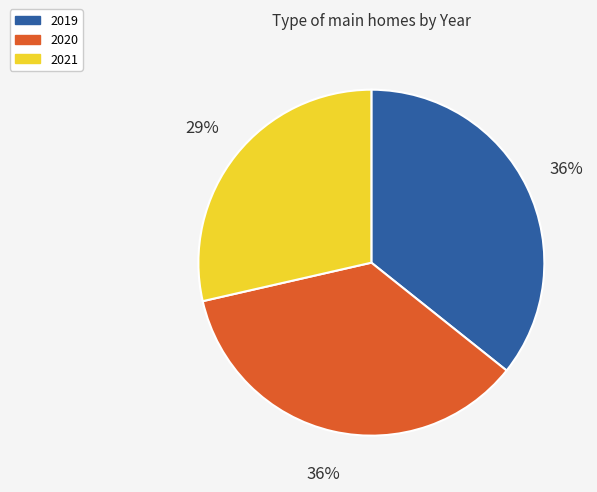

Do 2021 and 2019 together represent more than half of the pie?

Yes